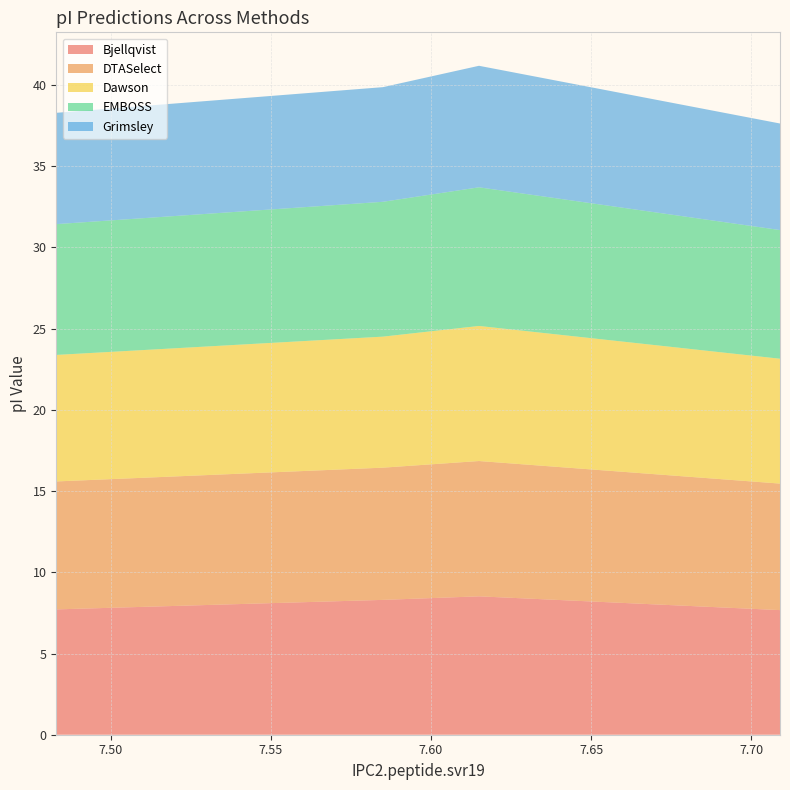

Reading left to right, extract all data points from this chart.

Bjellqvist: 7.483=7.7	7.585=8.3	7.615=8.5	7.709=7.7
DTASelect: 7.483=7.9	7.585=8.1	7.615=8.3	7.709=7.8
Dawson: 7.483=7.8	7.585=8.1	7.615=8.3	7.709=7.7
EMBOSS: 7.483=8.1	7.585=8.3	7.615=8.5	7.709=7.9
Grimsley: 7.483=6.9	7.585=7.1	7.615=7.5	7.709=6.6